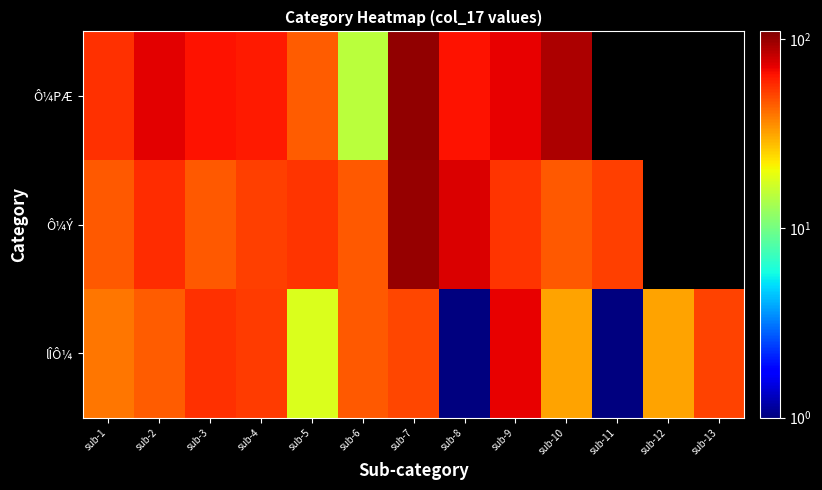

What is the maximum value for Ô¼Ý?

100.0